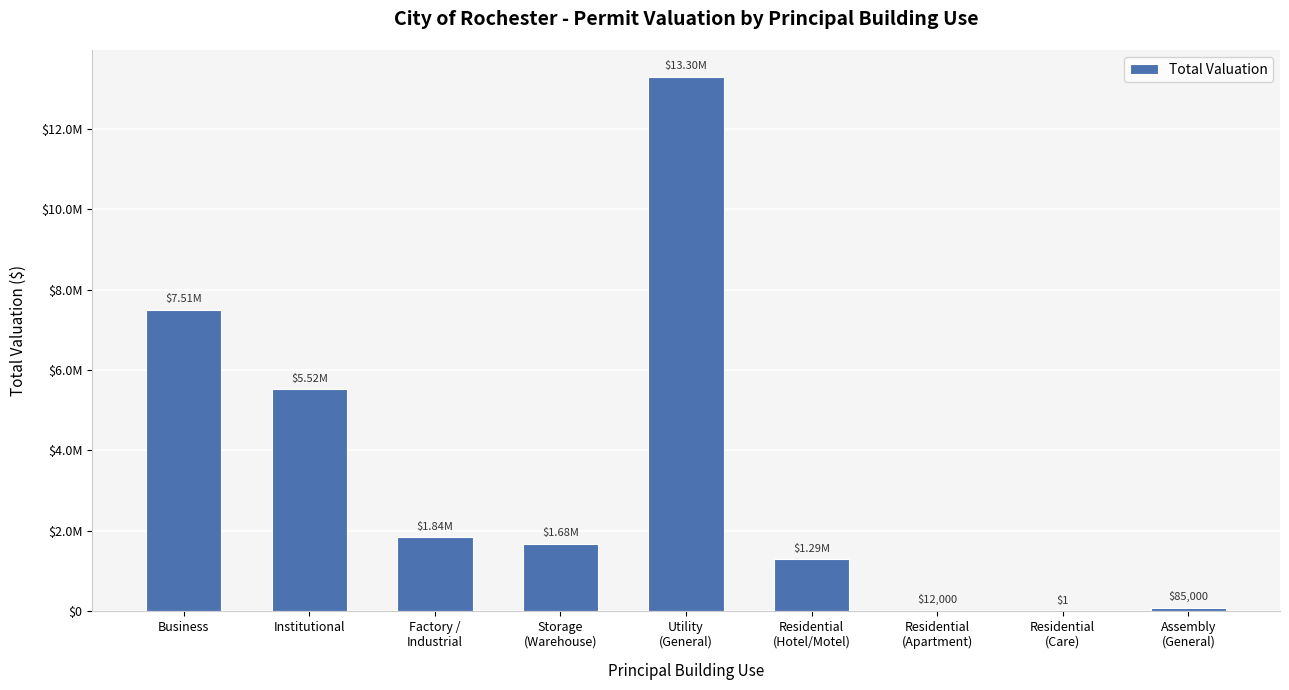

Are the bars horizontal?

No